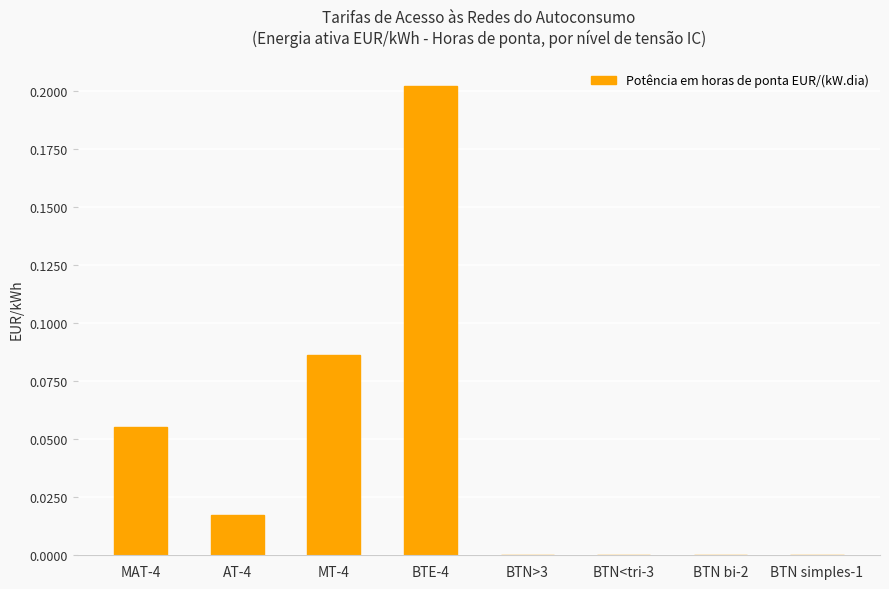

Between BTN>3 and MT-4, which is larger?

MT-4